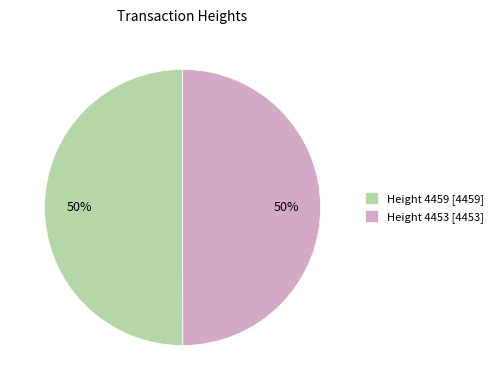

How many segments does this pie chart have?

2